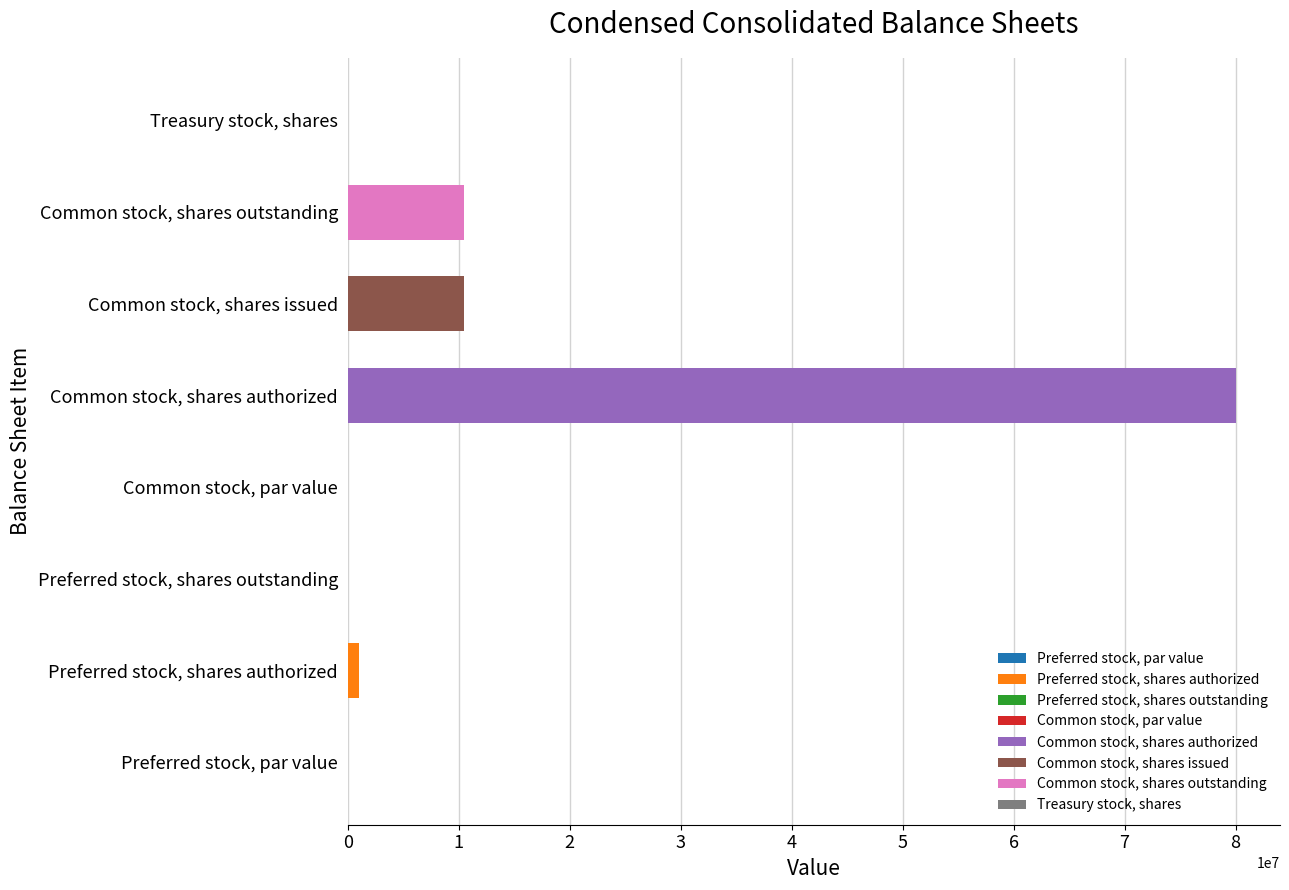

How many values in the Dec. 31, 2021 series are below 1000000?

4